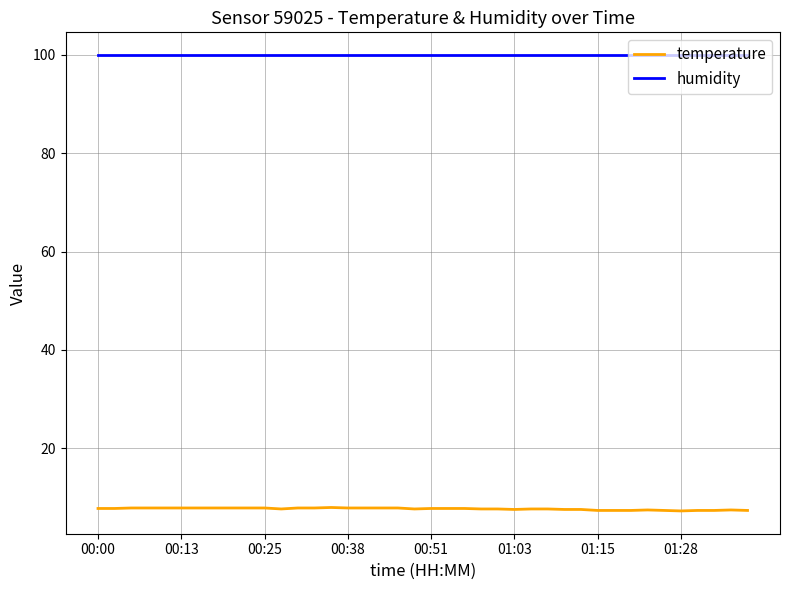

What is the maximum value shown in the chart?

99.9